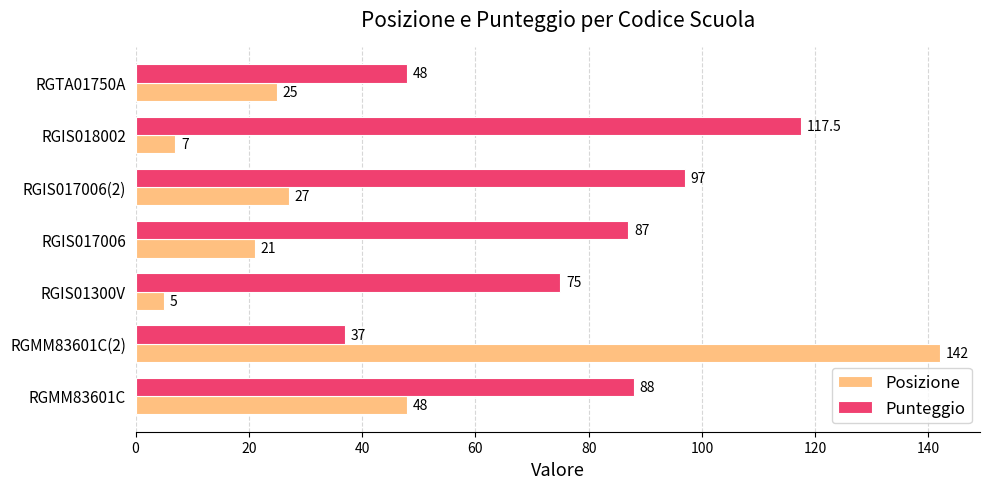

What is the difference between the Posizione values at RGIS01300V and RGIS017006?

16.0